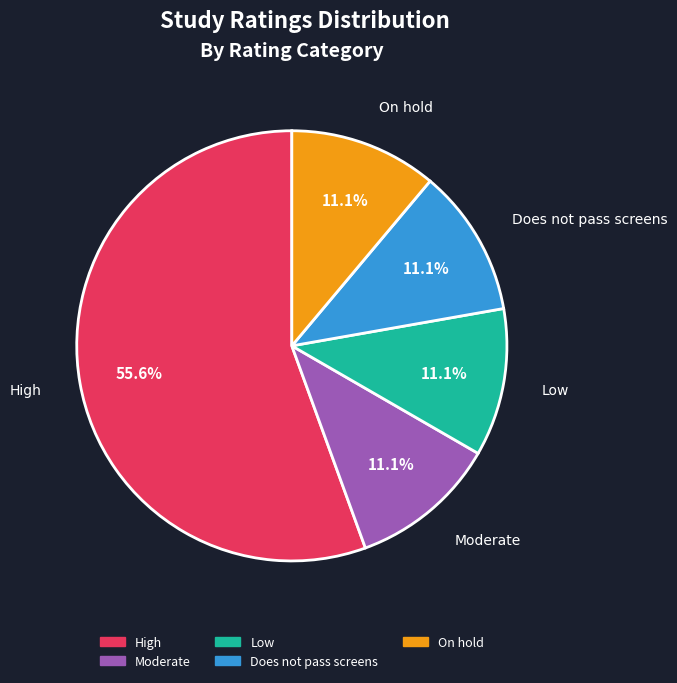

True or false: High accounts for 42% of the total.

False